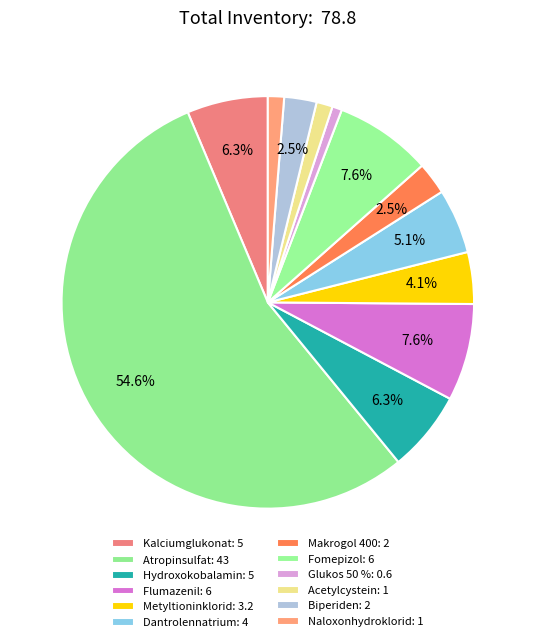

What is the smallest slice in the pie chart?

Glukos 50 %